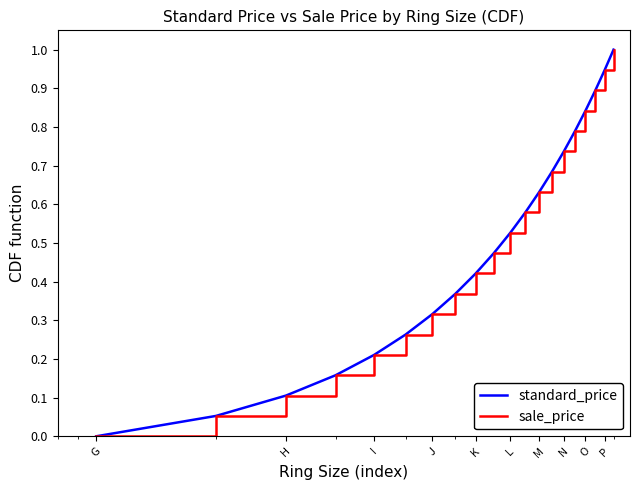

How many lines are shown in the chart?

2